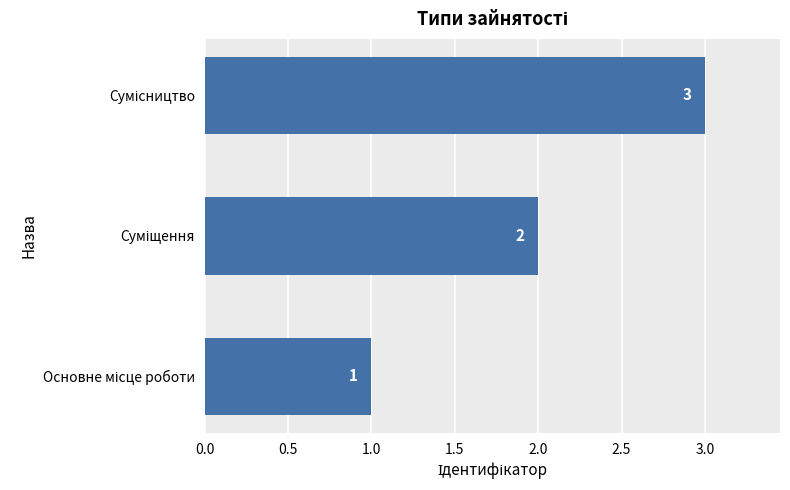

What is the sum of all values?

6